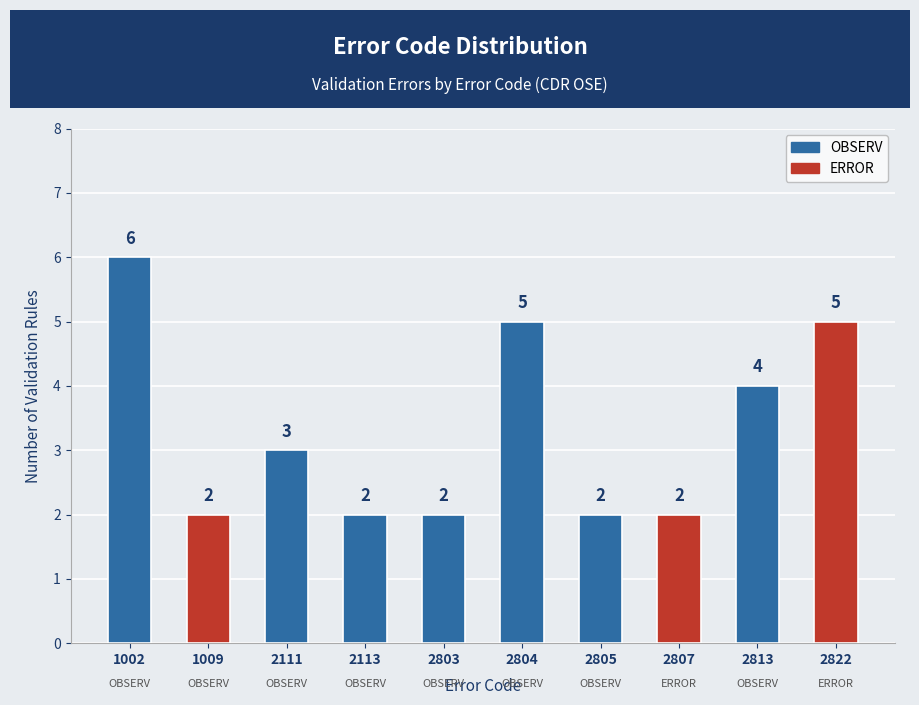

What is the sum of all values?

33